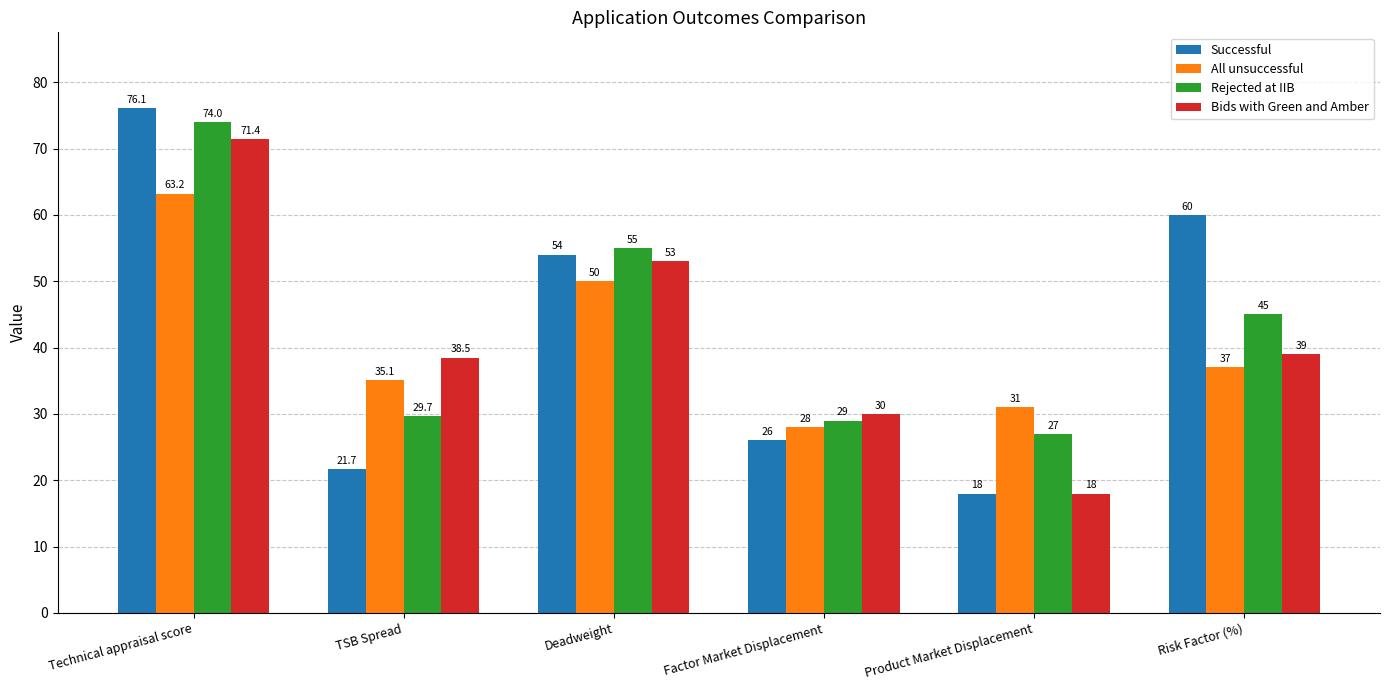

What is the minimum value shown in the chart?

18.0